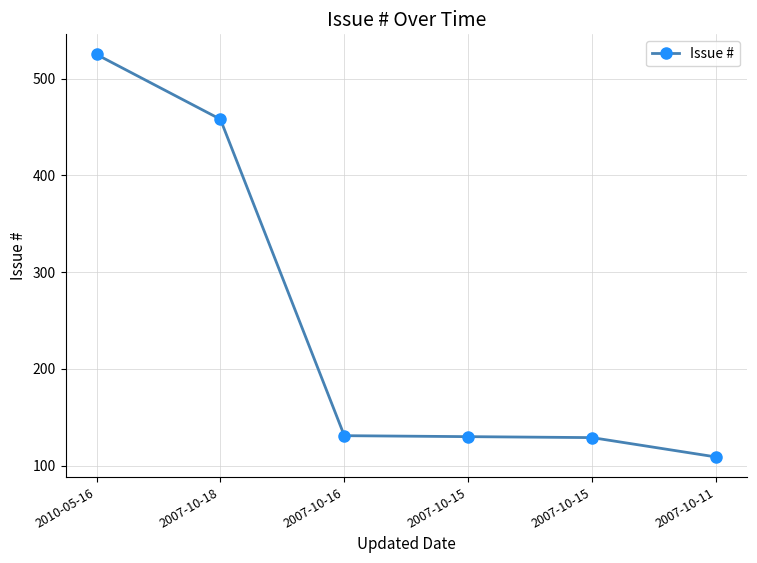

What is the label of the 5th point from the left?

2007-10-15